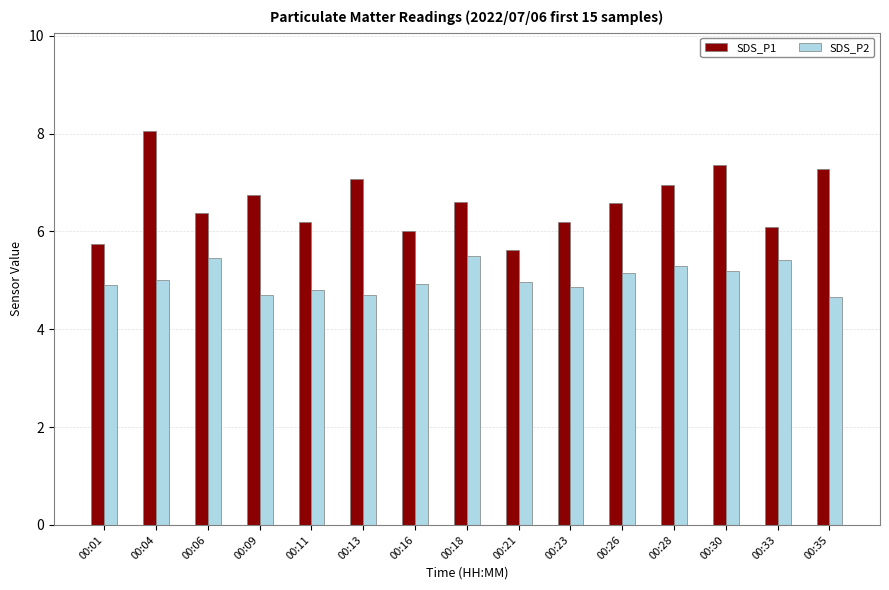

Are the bars horizontal?

No